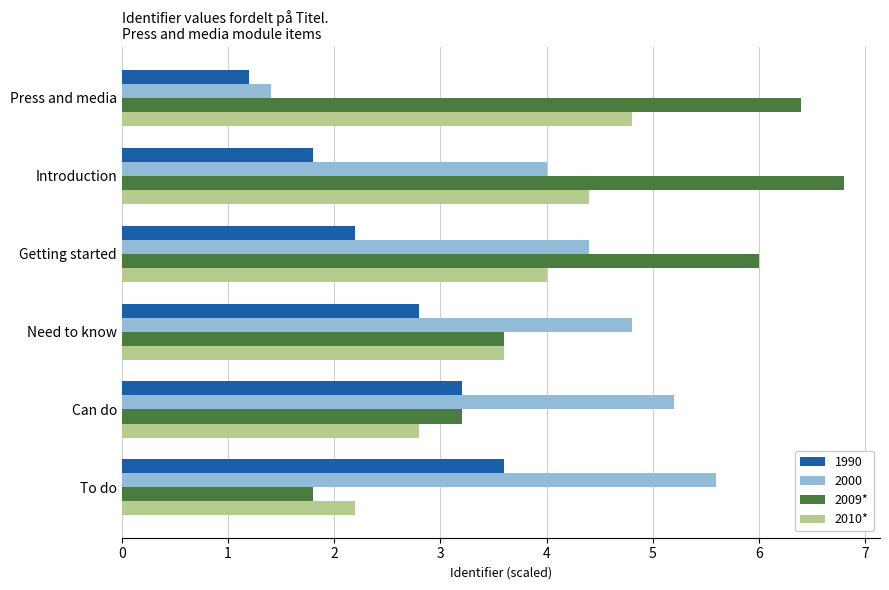

Count the number of data series in this chart.

4